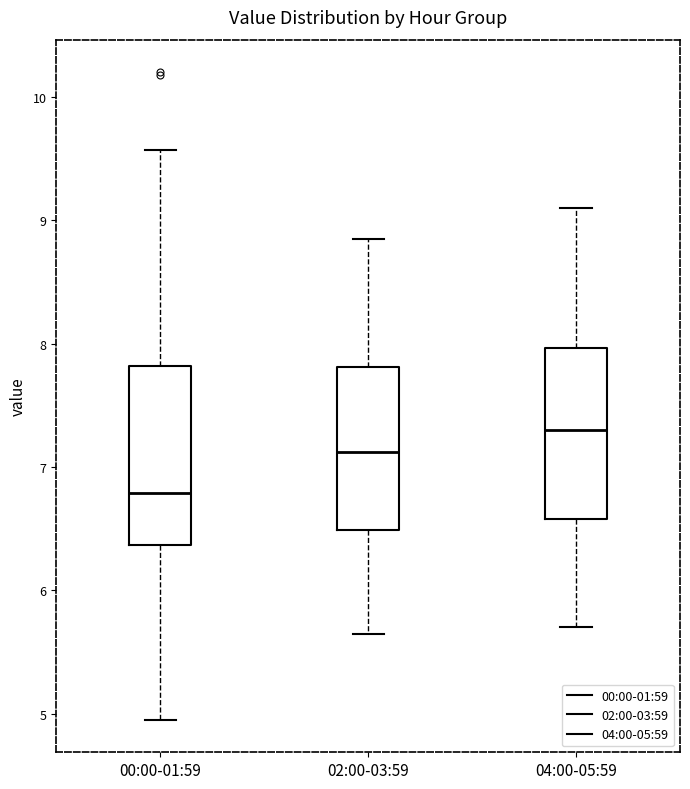

Reading left to right, read every box against the y-axis: the position of its median line, the range the box covers, and the ends of its whiskers. The values are not printed on the chart, so give them approximately, as read against the axis.

00:00-01:59: median 6.8, box 6.4 to 7.8, whiskers 5.0 to 9.6
02:00-03:59: median 7.1, box 6.5 to 7.8, whiskers 5.7 to 8.9
04:00-05:59: median 7.3, box 6.6 to 8.0, whiskers 5.7 to 9.1